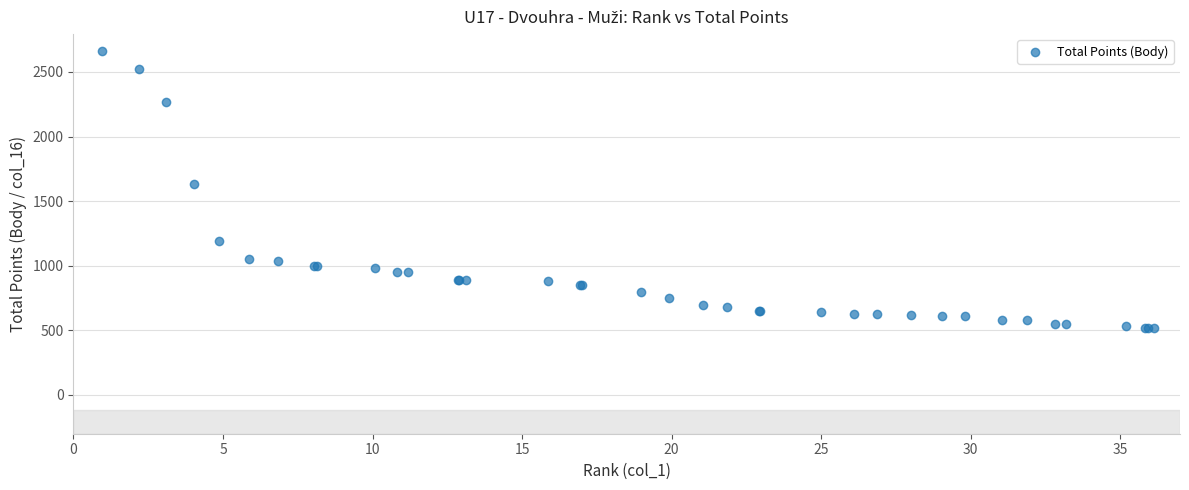

What Y value in the scatter plot is closest to 1590?

1630